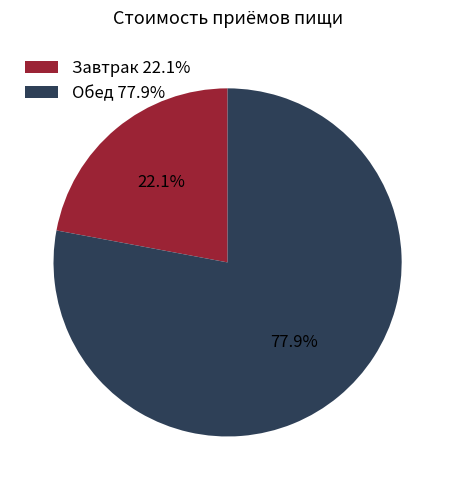

Is Завтрак the majority of the pie?

No